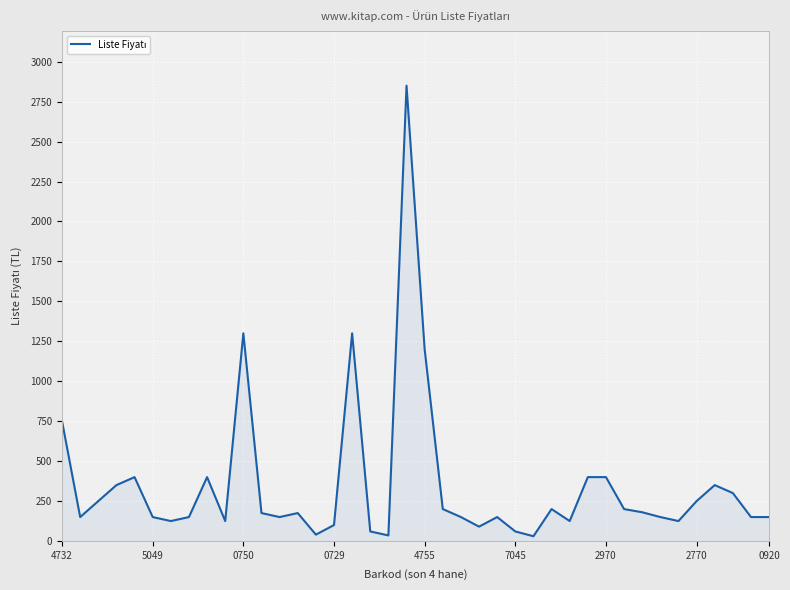

What is the maximum value shown in the chart?

2850